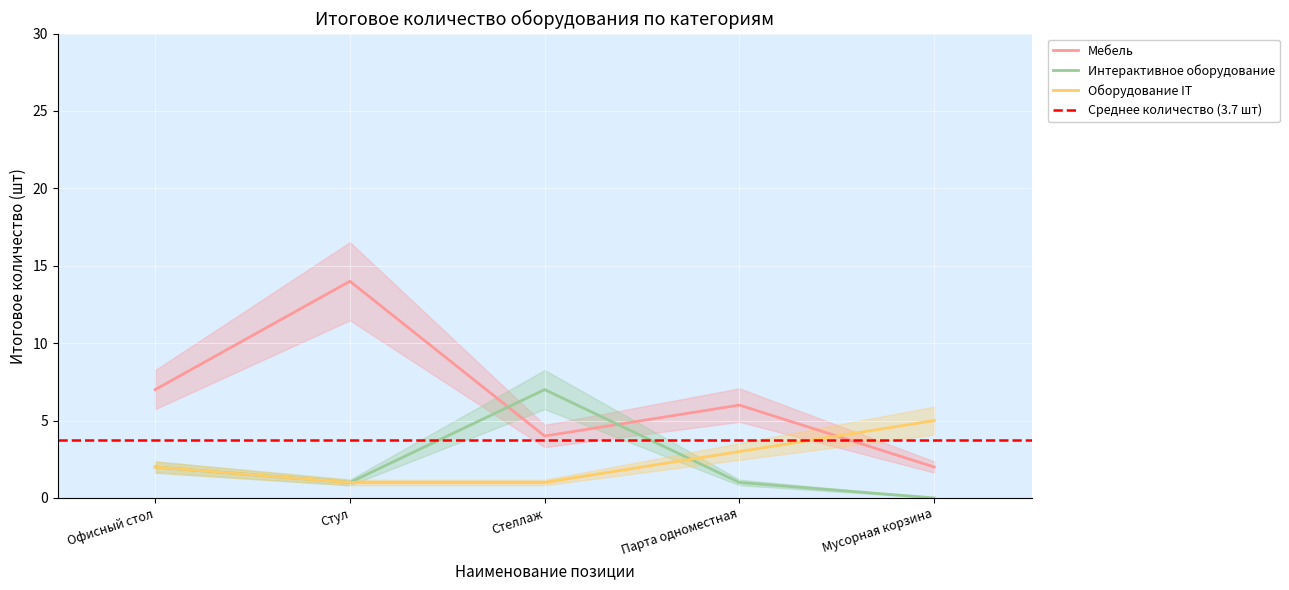

What is the sum of the Оборудование IT values at Офисный стол and Парта одноместная?

5